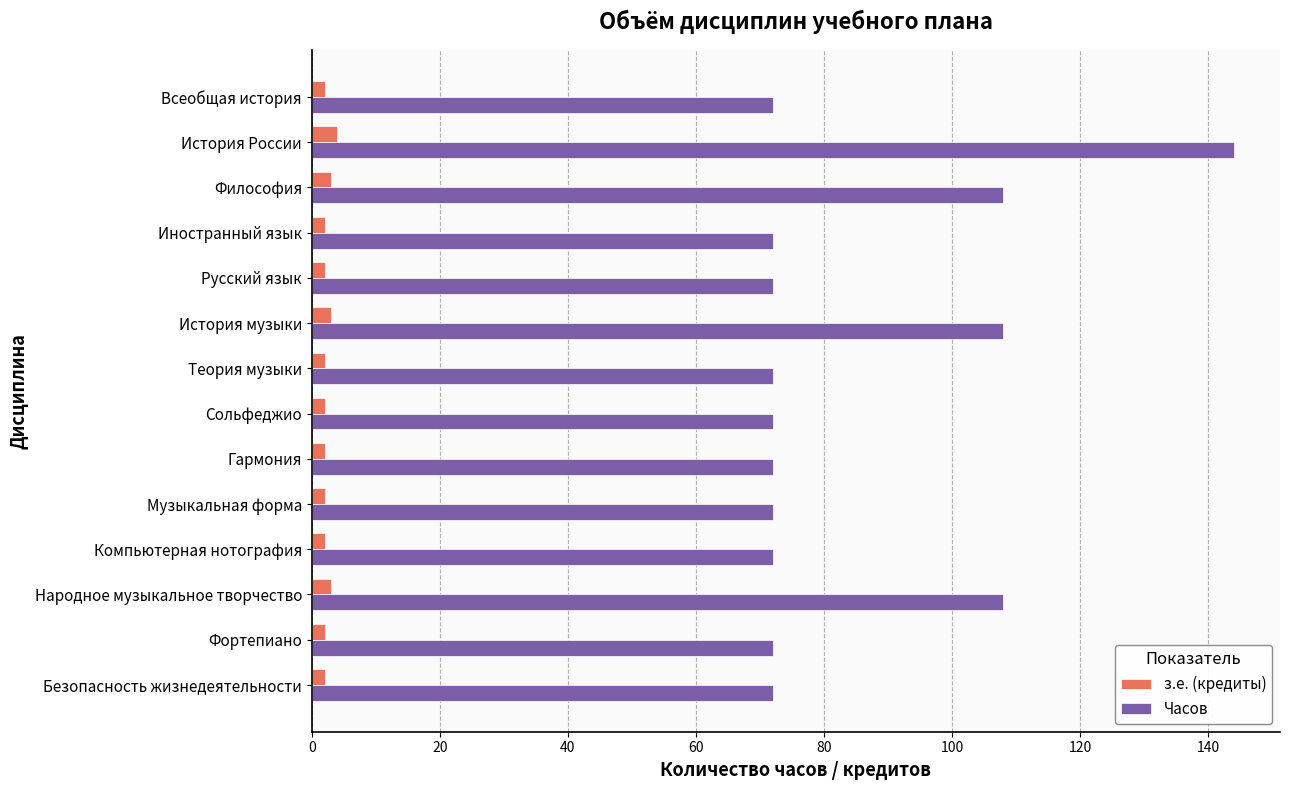

Between История музыки and Безопасность жизнедеятельности, which series saw the biggest shift?

Часов